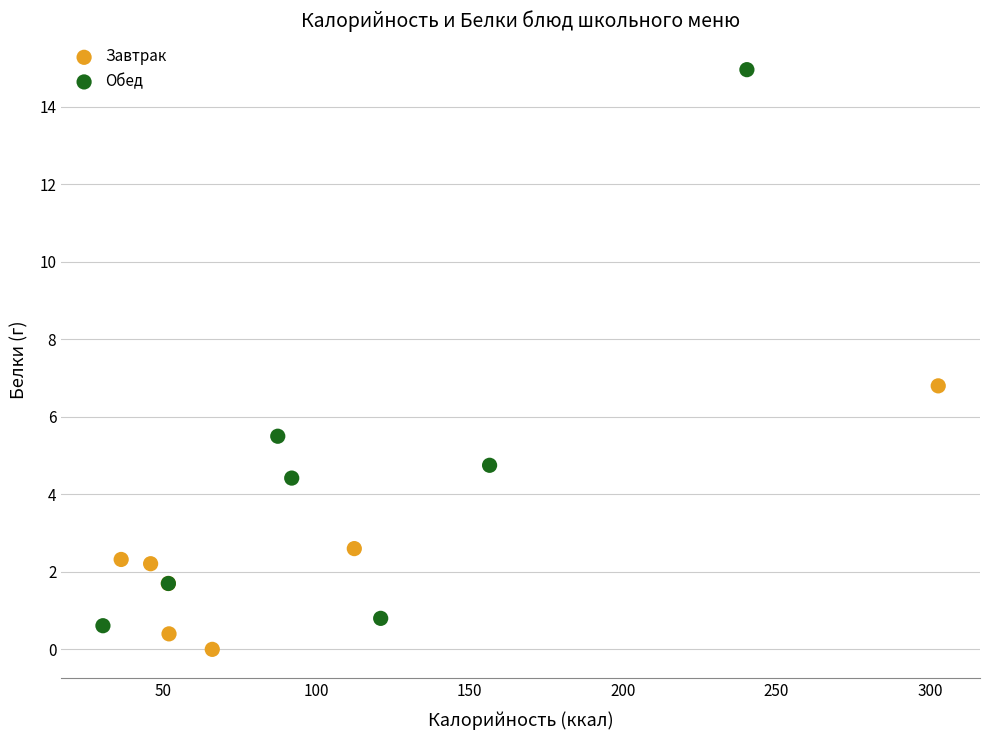

Which series has the widest spread of Y values?

Обед